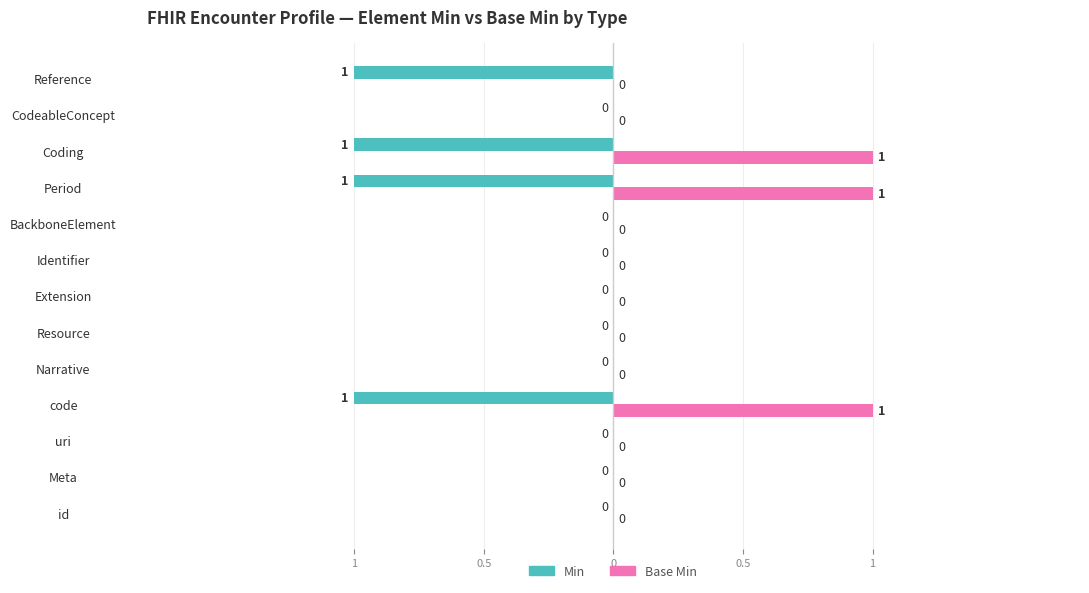

What are all the series names shown in the legend?

Min, Base Min